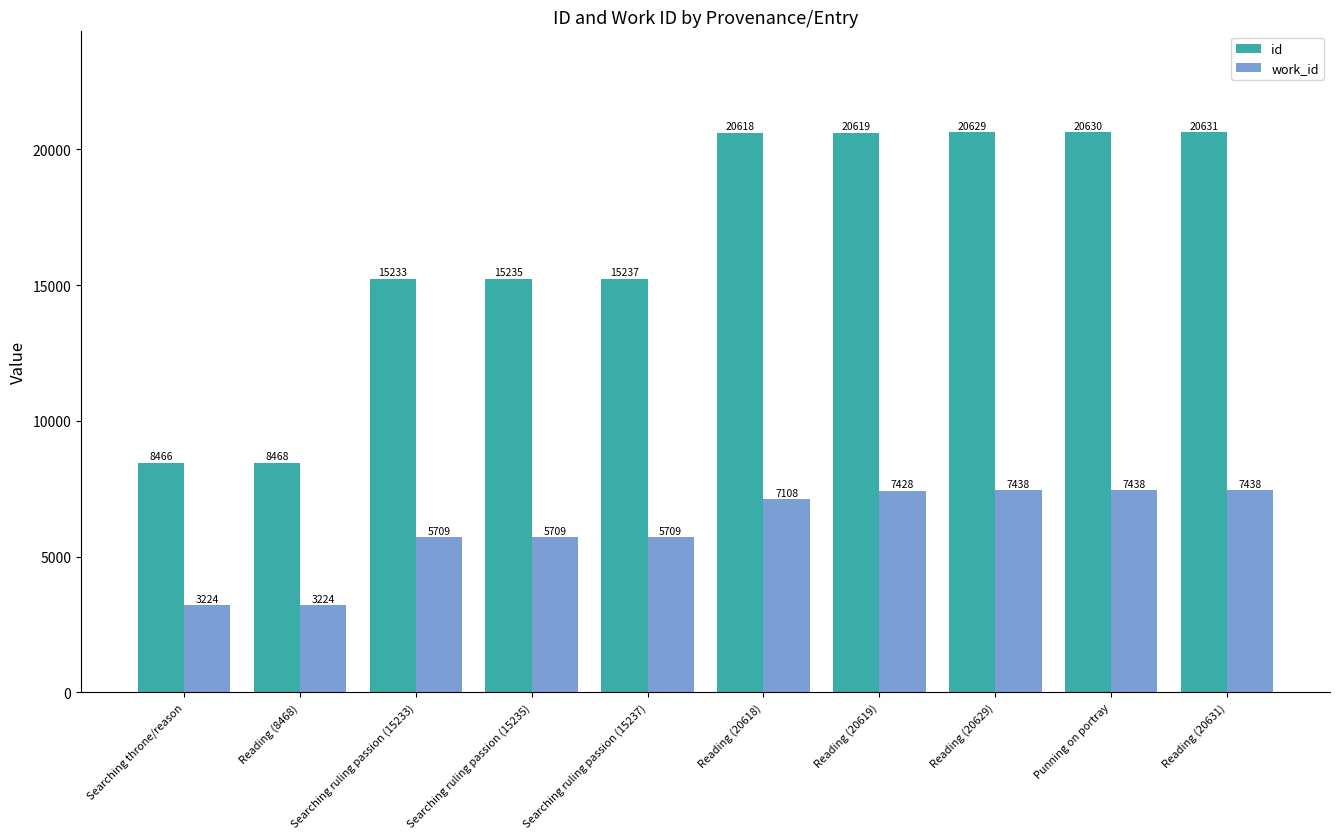

What is the sum of the id values at Searching ruling passion (15235) and Punning on portray?

35865